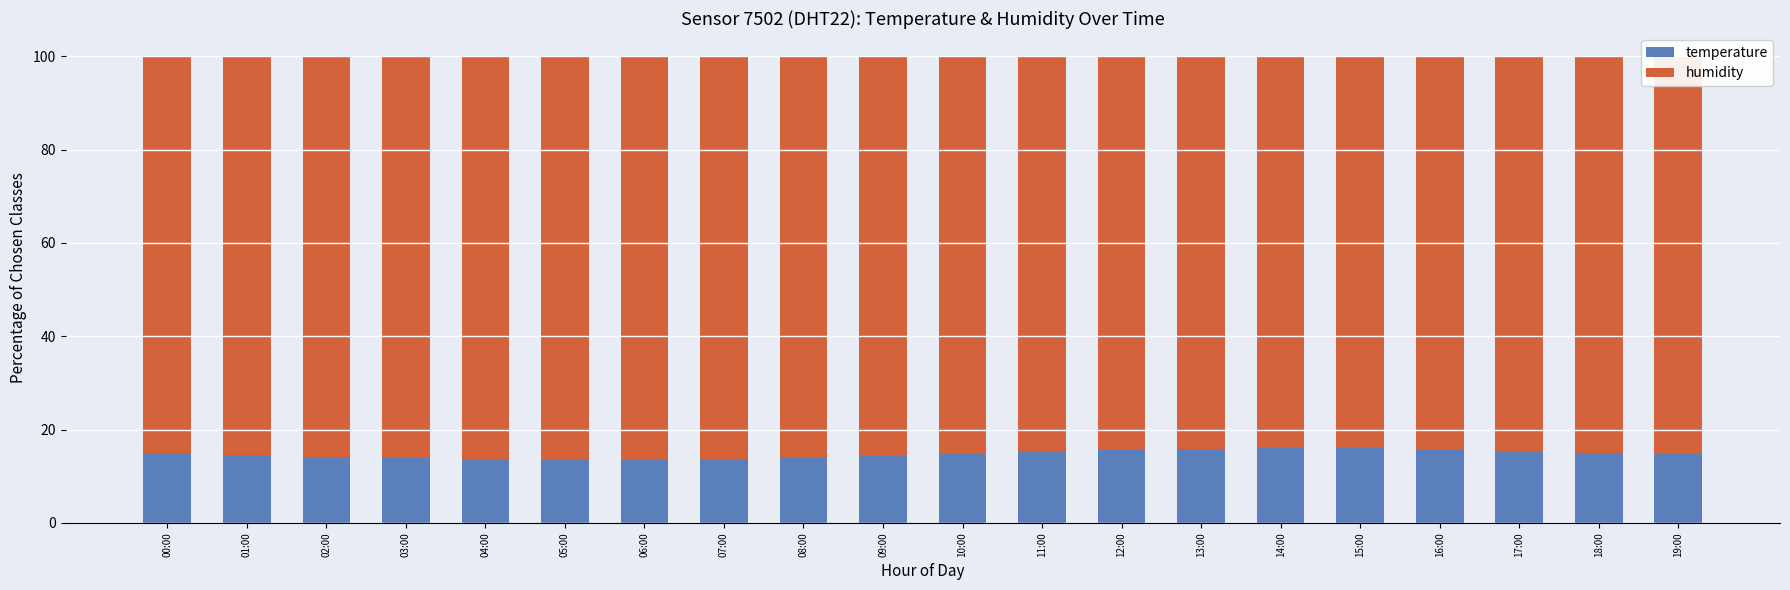

The temperature series shows 6.2 at 19:00. True or false?

False